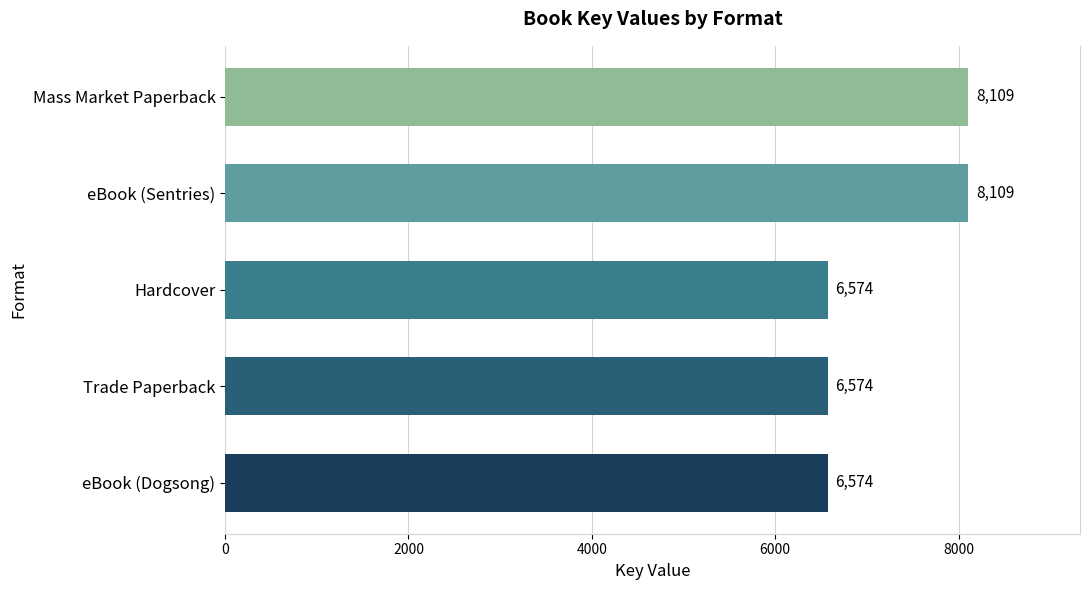

Reading top to bottom, what are all the values shown in this chart?

8109	8109	6574	6574	6574